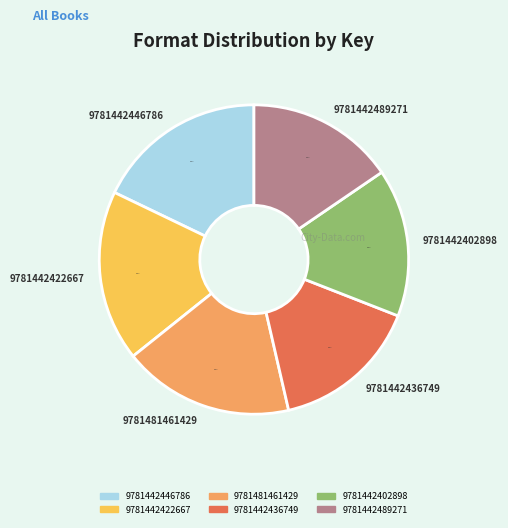

To the nearest percent, what is the combined percentage of 9781442436749 and 9781442402898?

31%